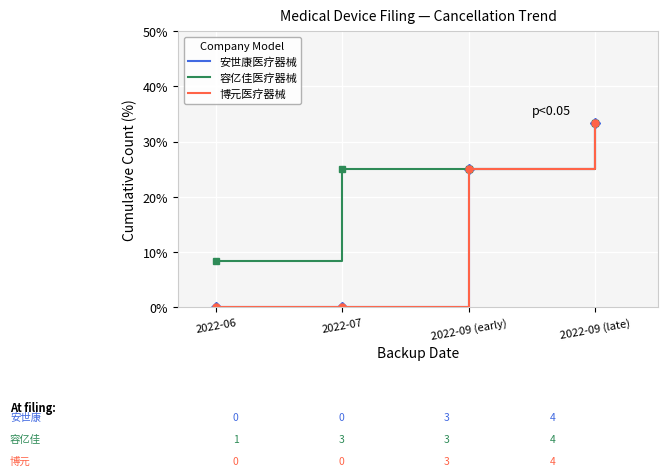

True or false: 博元医疗器械 has a value of 20.2 at 2022-09 (late).

False